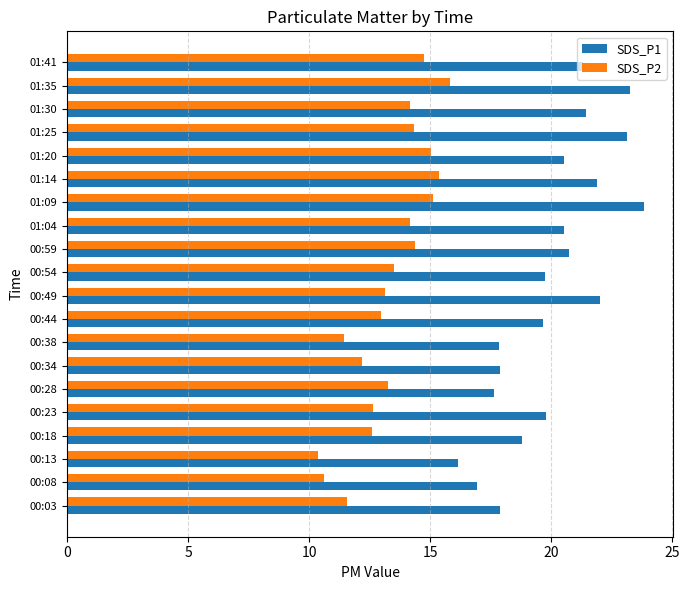

What is the minimum value shown in the chart?

10.4